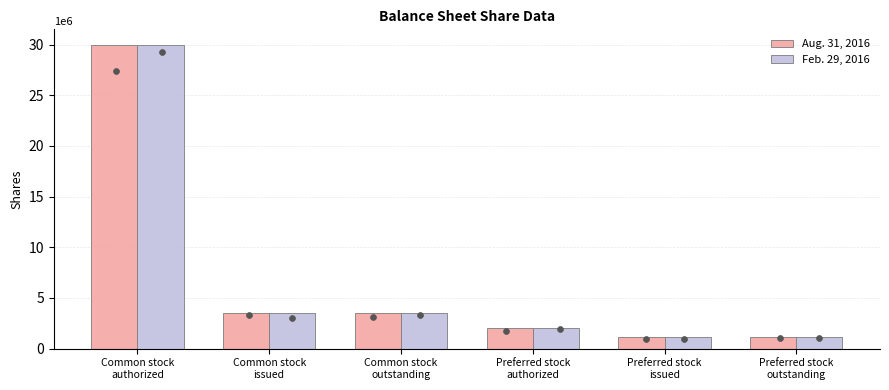

What are all the series names shown in the legend?

Aug. 31, 2016, Feb. 29, 2016